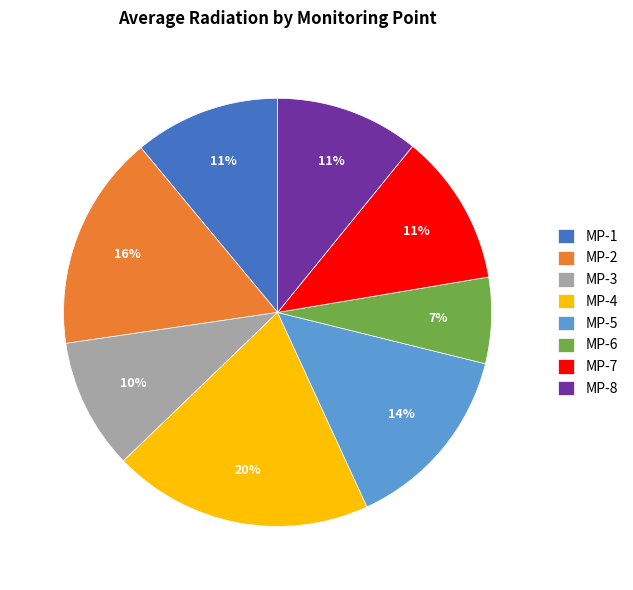

How many segments does this pie chart have?

8